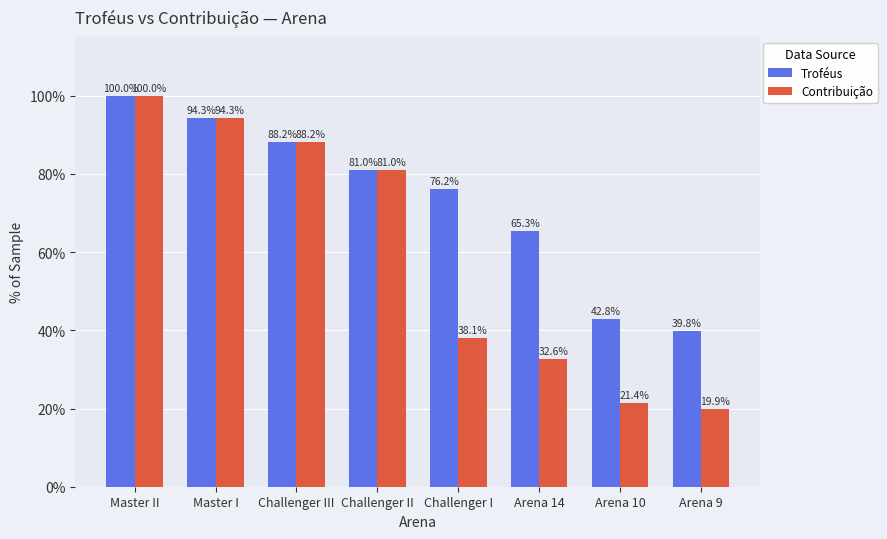

List the series in order of their overall mean, highest first.

Troféus, Contribuição